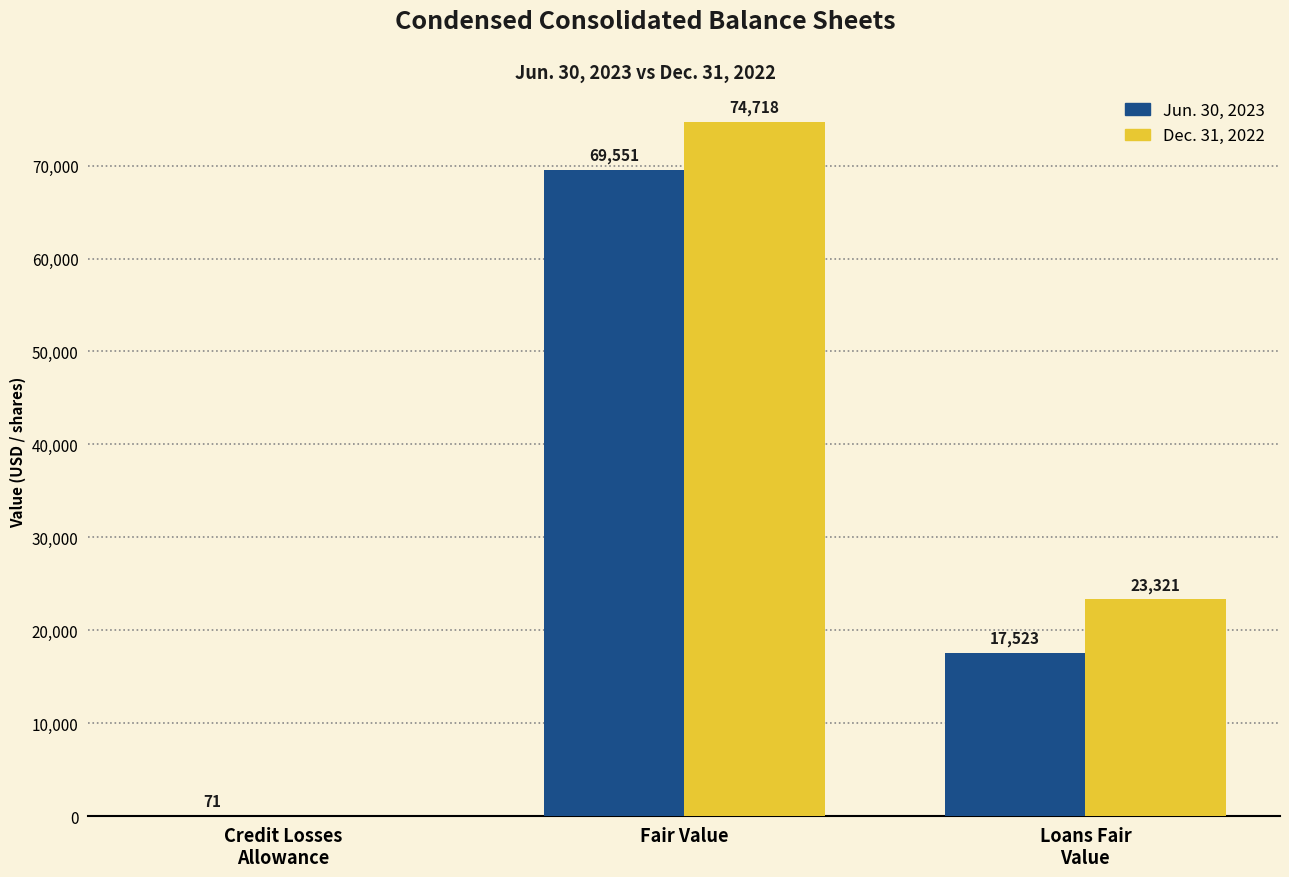

At which category is the sum across all series the highest?

Fair Value